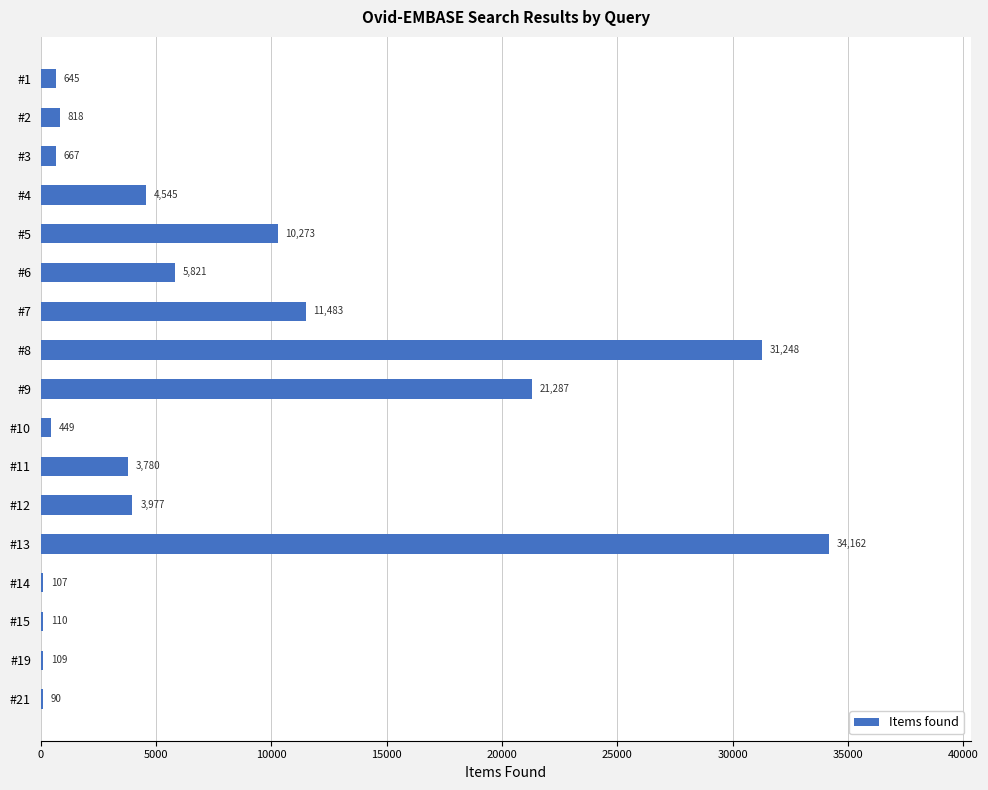

Approximately how many times larger is the value at #11 compared to #7?

0.3